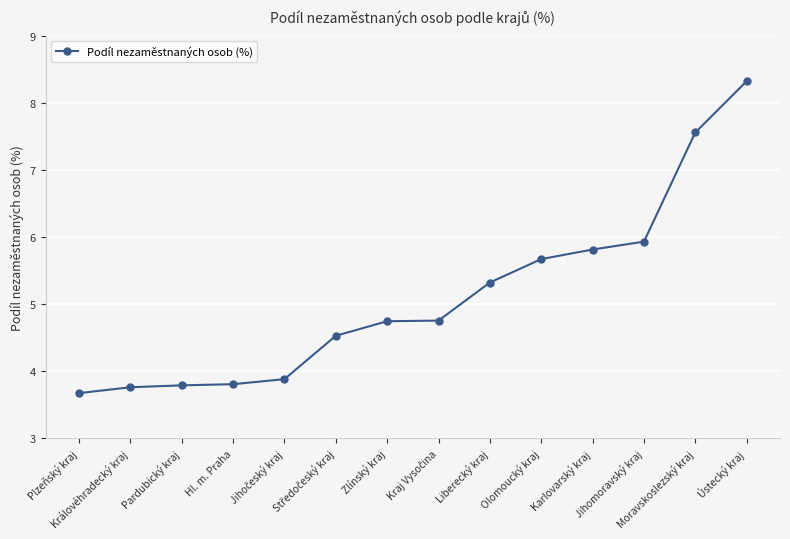

What is the value of the 6th point from the left?

4.5